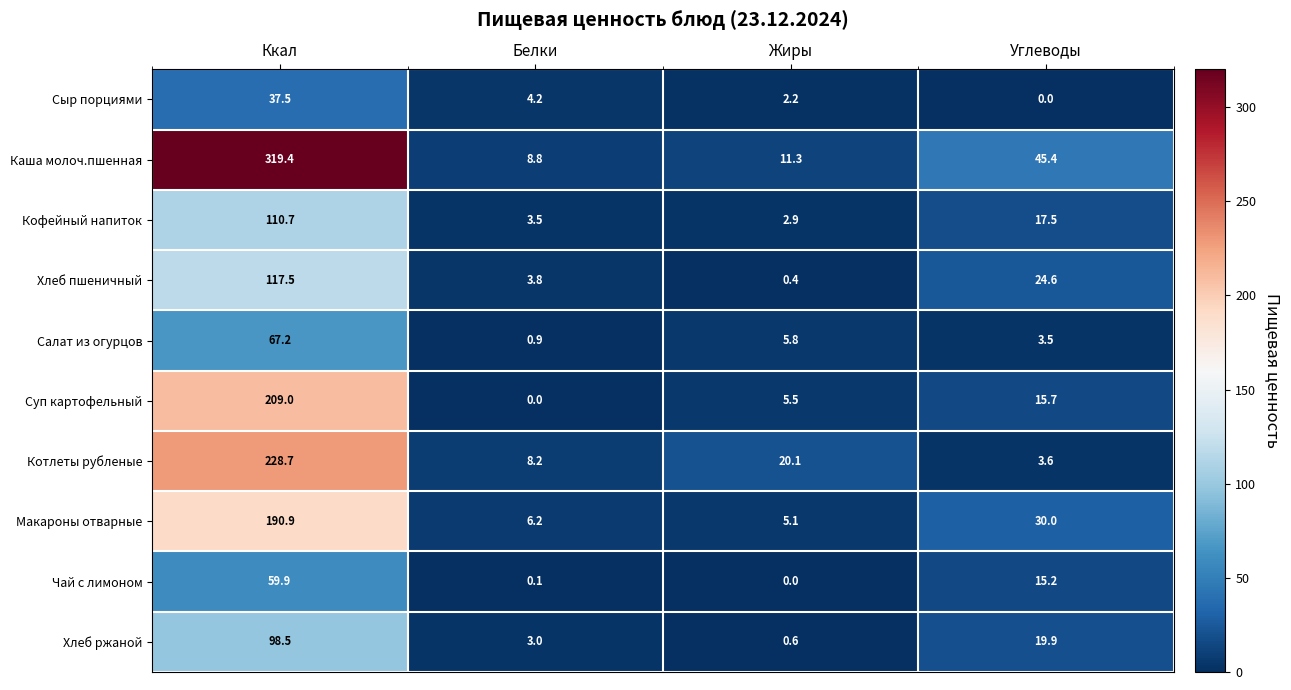

Is the value of Каша молоч.пшенная at Жиры greater than the value of Хлеб ржаной at Углеводы?

No